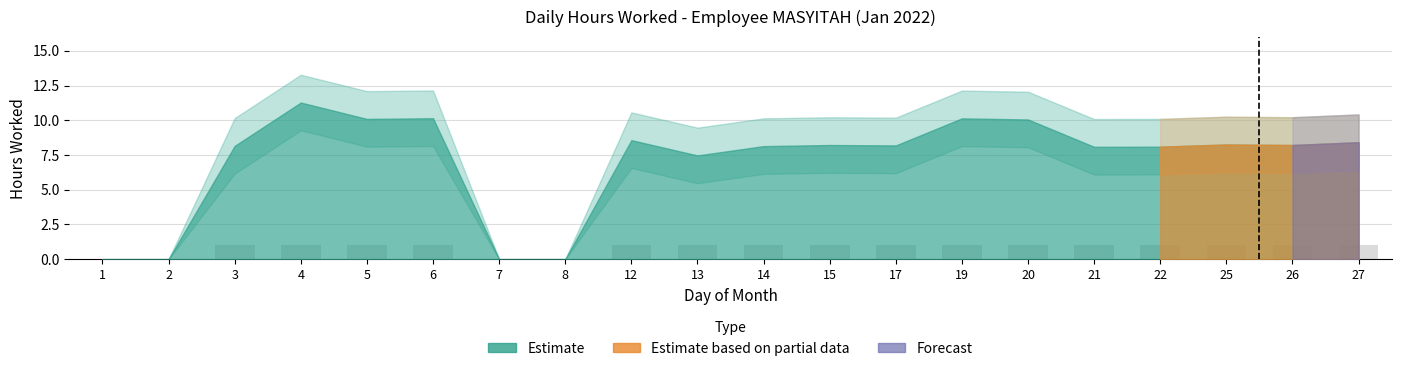

True or false: the data shows 0 at 12.

False